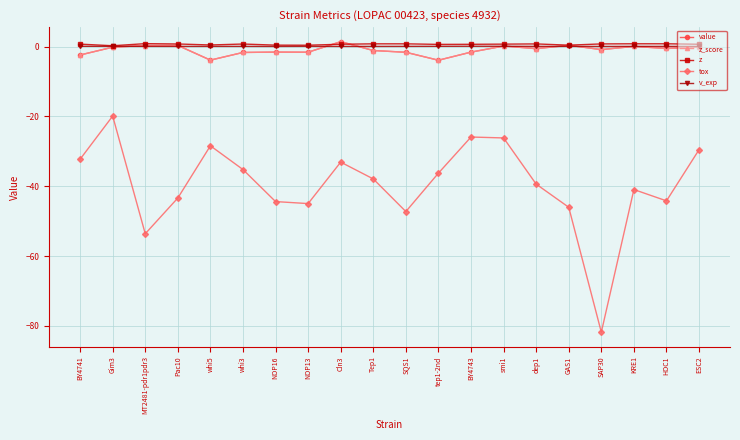

What is the label of the 19th point from the right?

Gim3